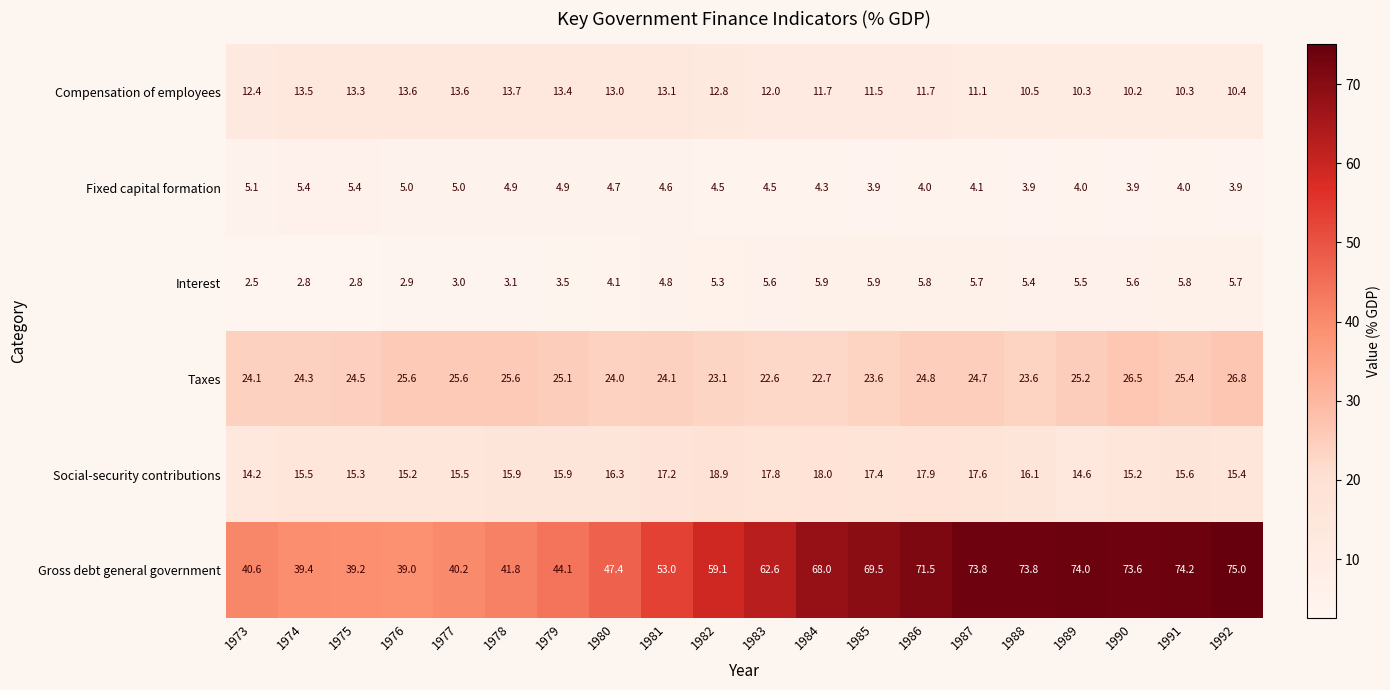

At which category is the sum across all series the highest?

1992